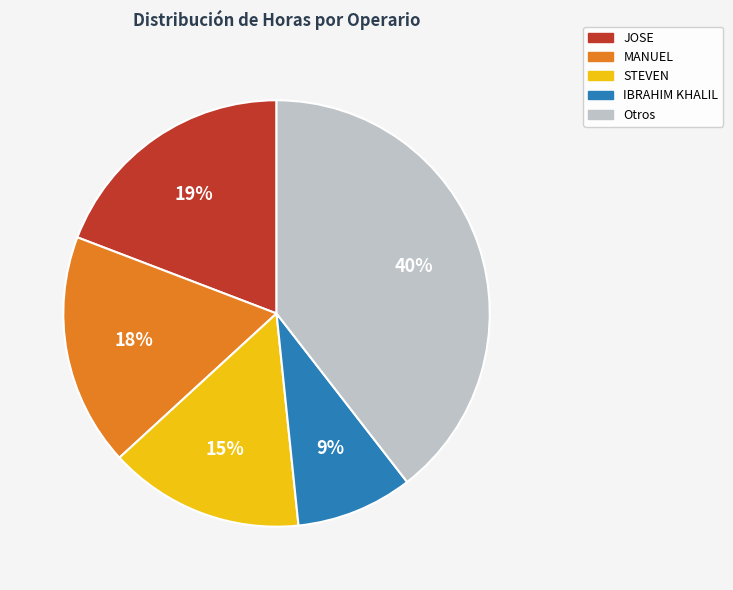

To the nearest percent, what is the difference between the largest and smallest slice percentages?

31%